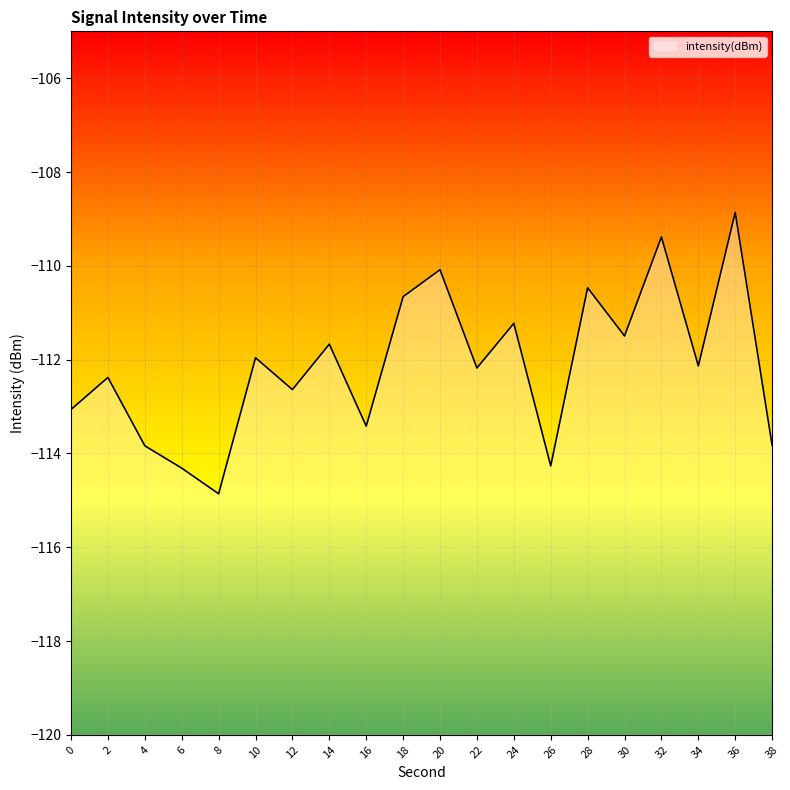

How many categories are shown in the chart?

20